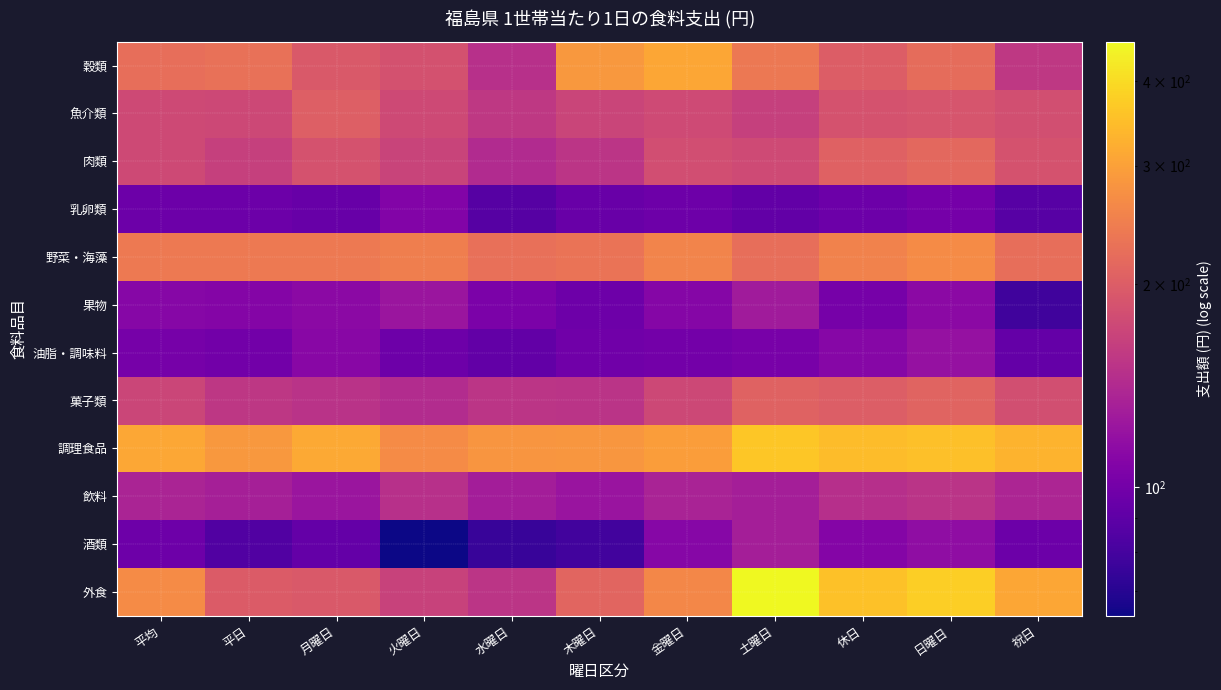

What is the total value across all series at 休日?

2308.9